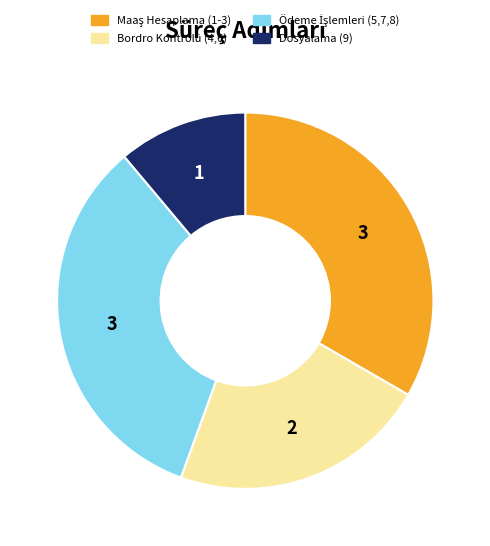

Is Bordro Kontrolü (4,6) the majority of the pie?

No